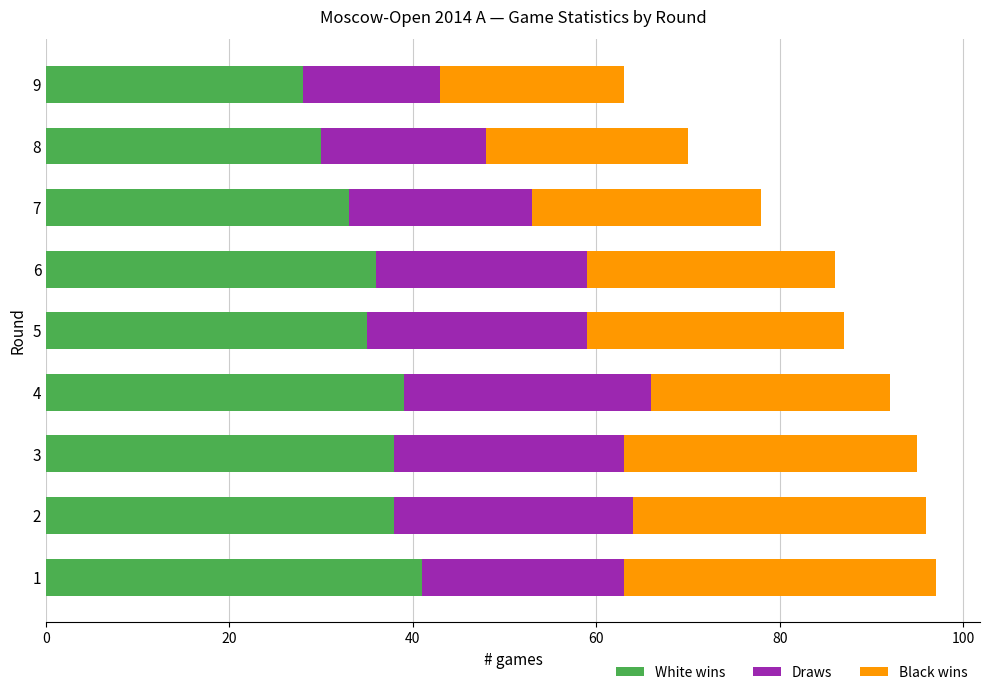

What is the total value across all series at 6?

86